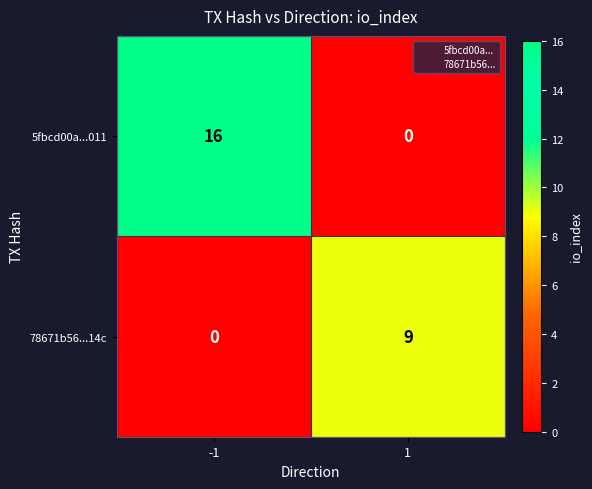

Which series has the largest range (max minus min)?

5fbcd00a...011